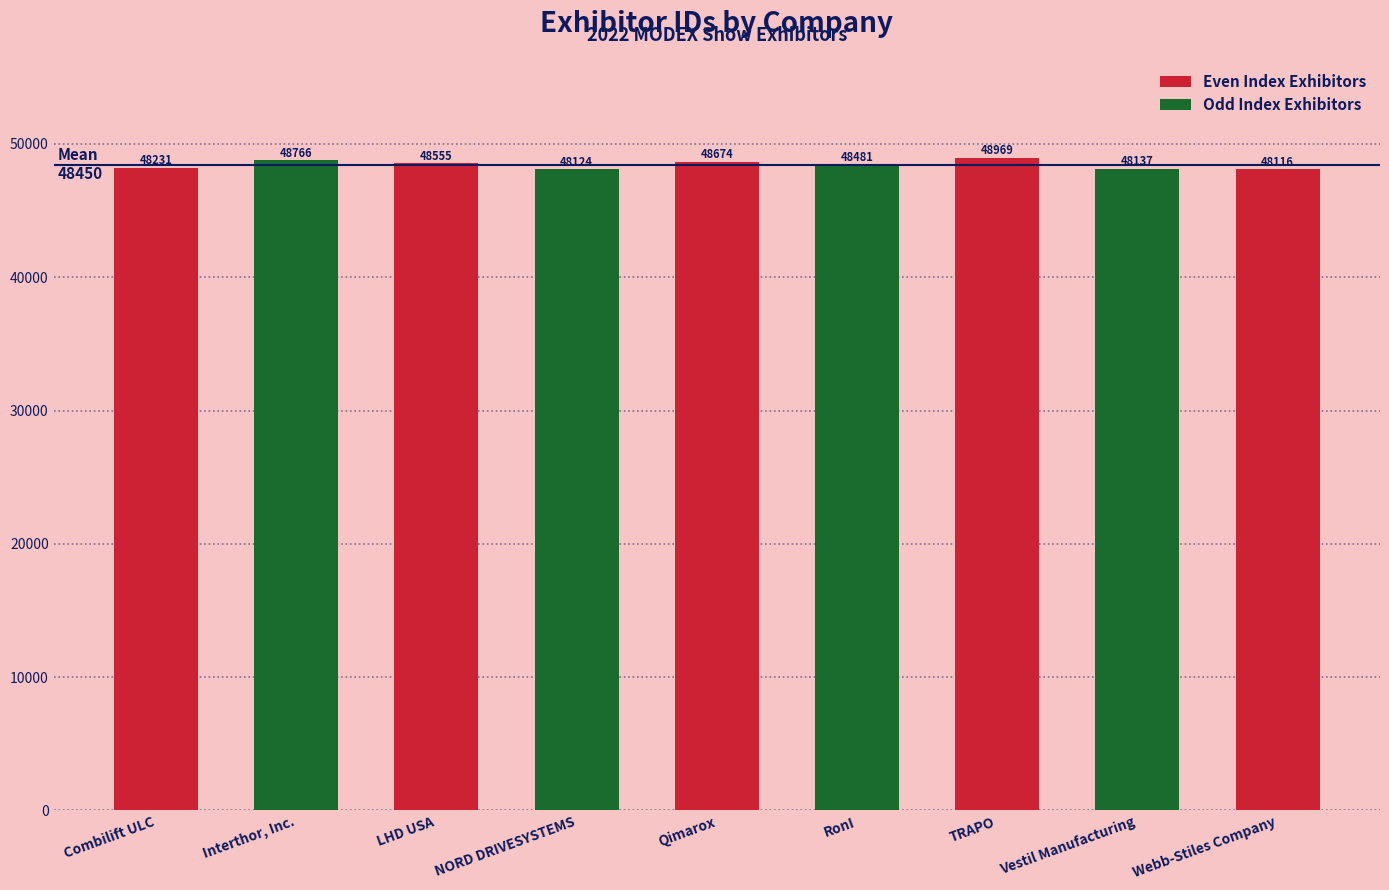

Which label corresponds to the largest value in the chart?

TRAPO